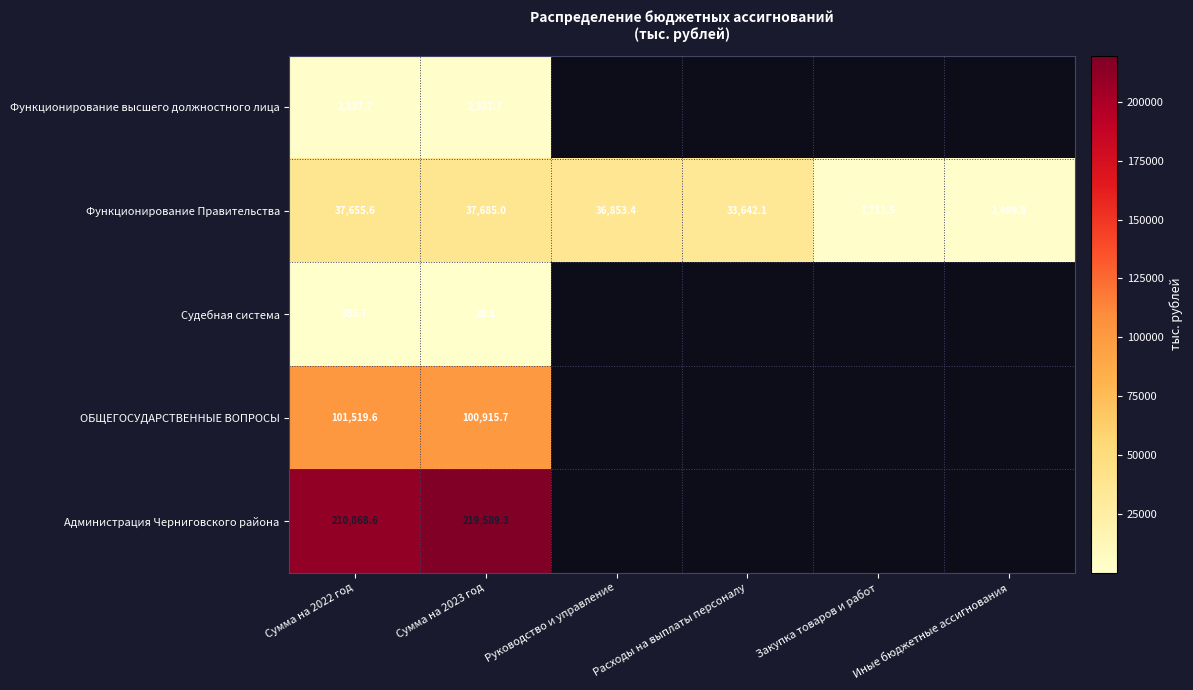

At which category is the sum across all series the highest?

Сумма на 2023 год